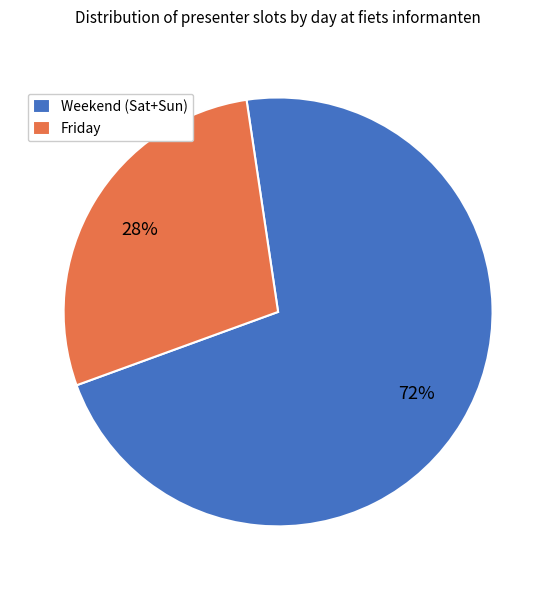

How many segments does this pie chart have?

2